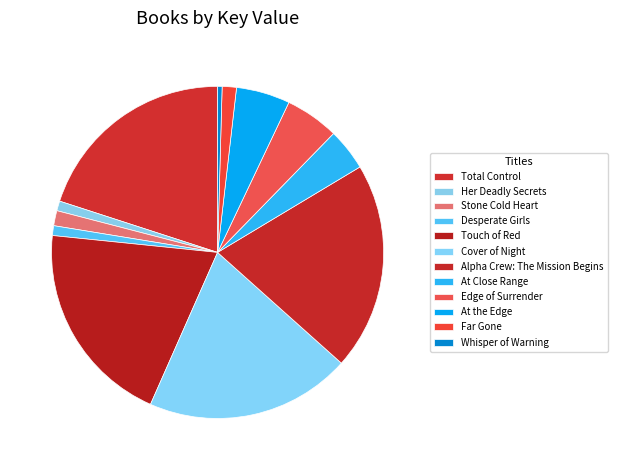

What is the ratio of the value at Touch of Red to the value at Total Control?

1.0